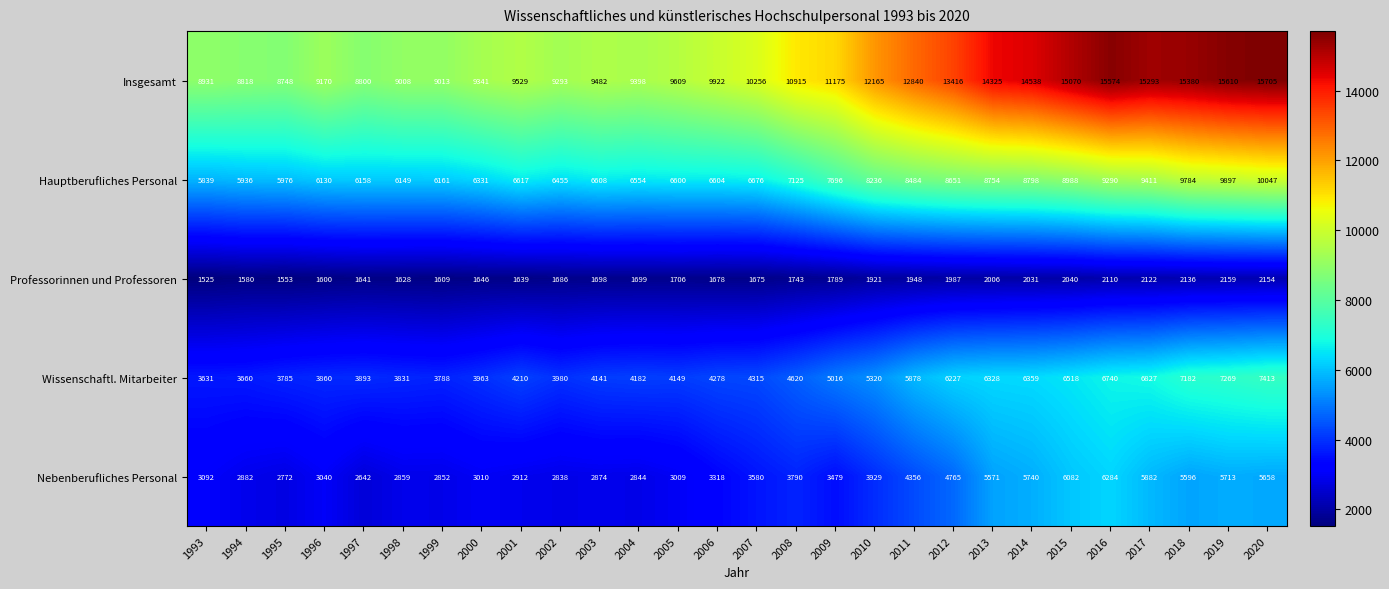

What value does the Wissenschaftl. Mitarbeiter series have at 1998?

3831